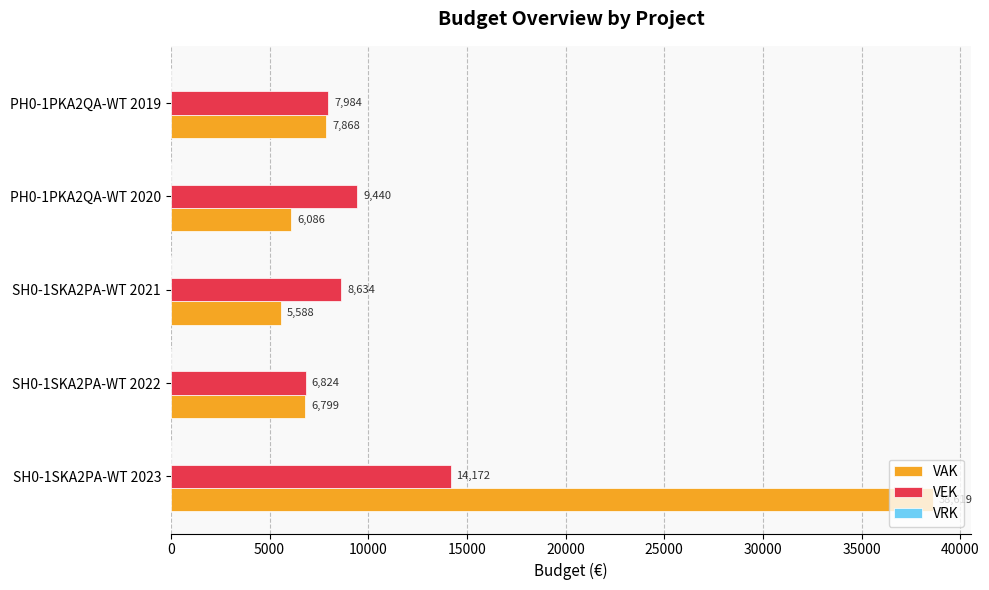

The VAK series shows 1570 at SH0-1SKA2PA-WT 2022. True or false?

False